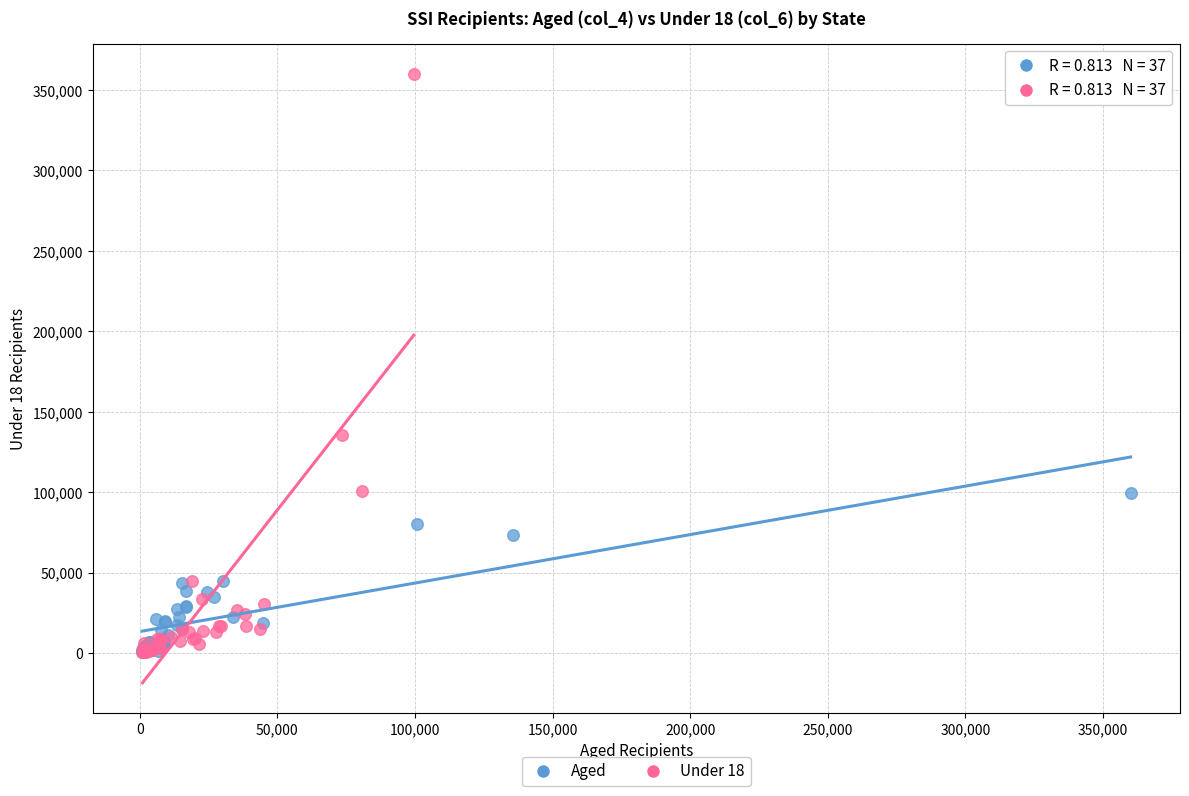

Which series reaches the maximum Y coordinate?

Under 18